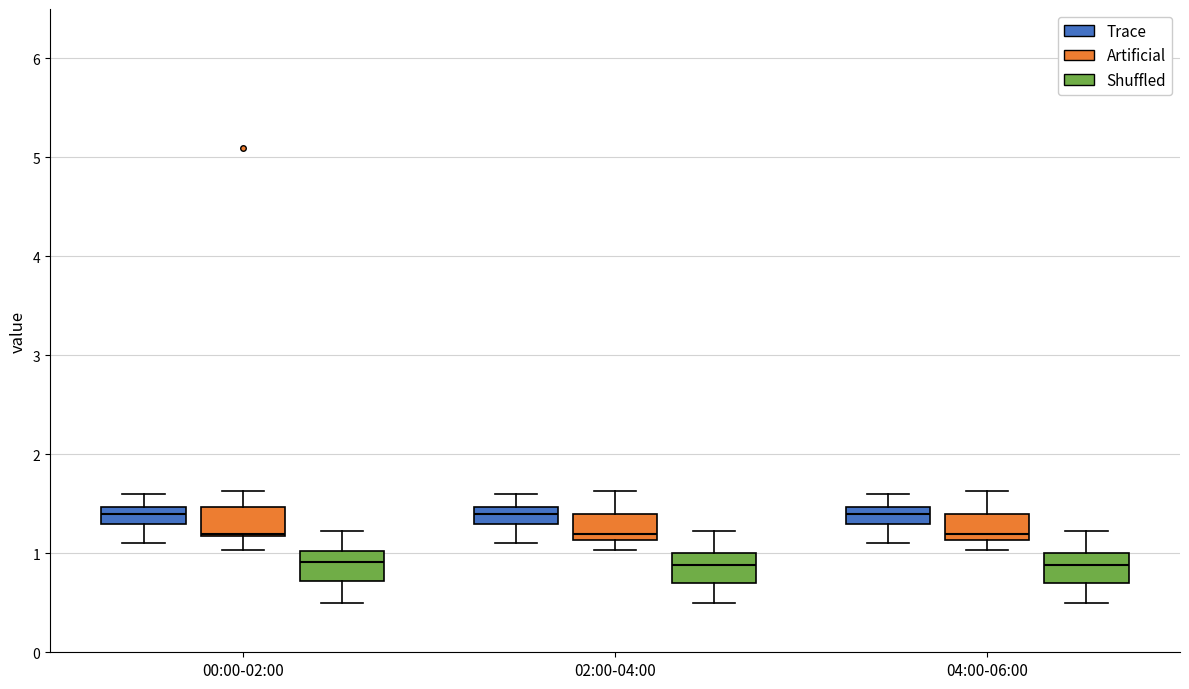

Where does the upper whisker of the box for 02:00-04:00 (Shuffled) end on the y-axis? The values are not printed on the chart, so give them approximately, as read against the axis.

1.2